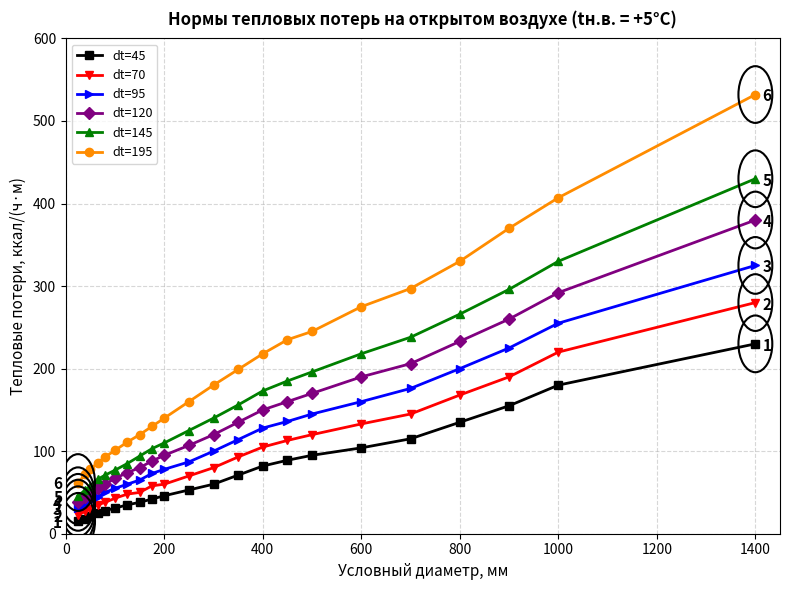

True or false: dt=95 has more than 2 points higher than both neighbors.

False